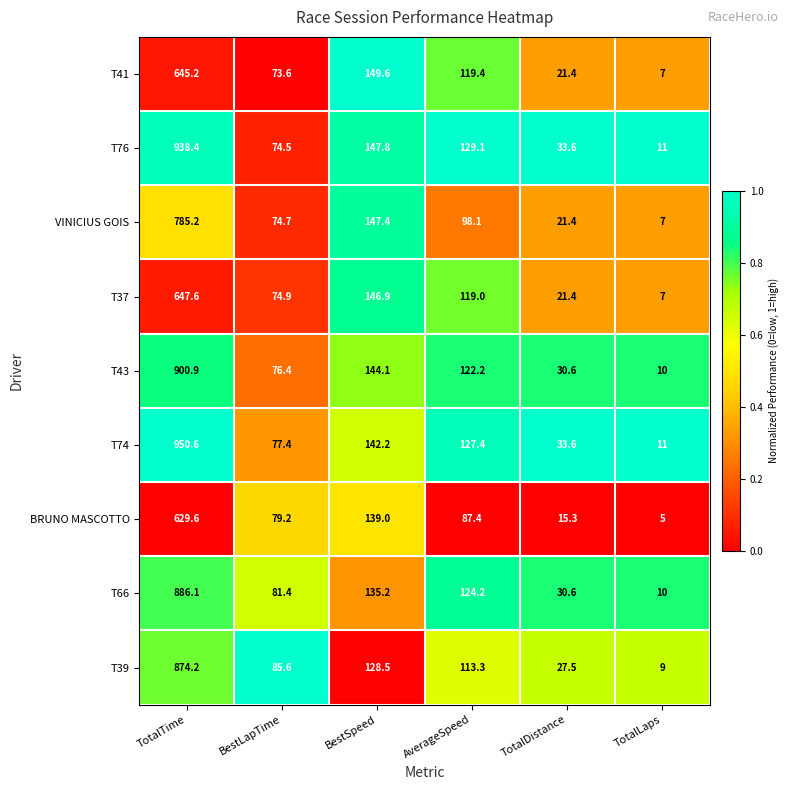

Is it true that VINICIUS GOIS equals 22.9 at BestLapTime?

False